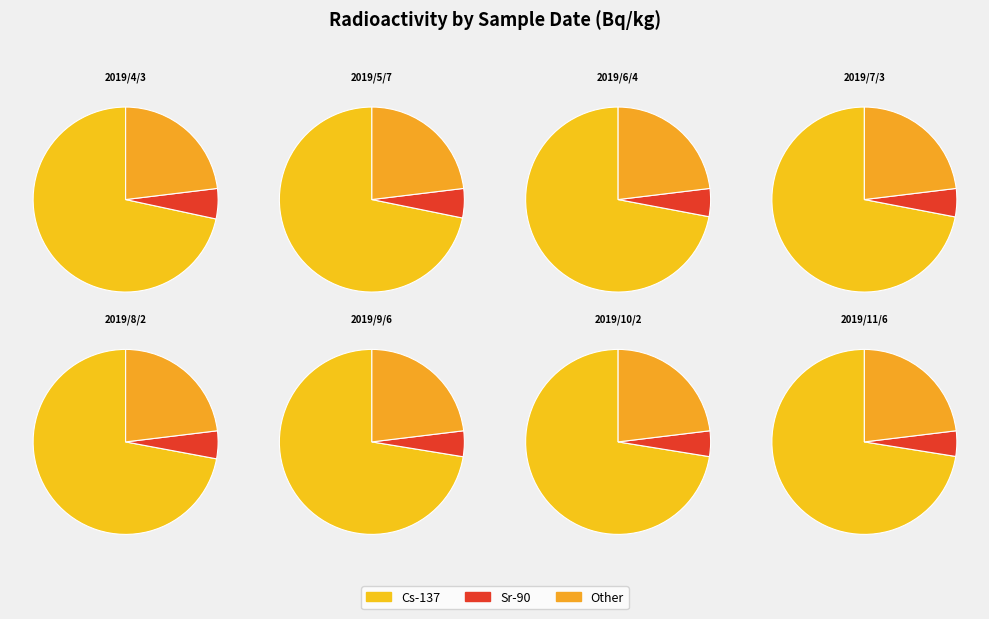

What is the spread (max minus min) of values at 2019/11/6?

217050